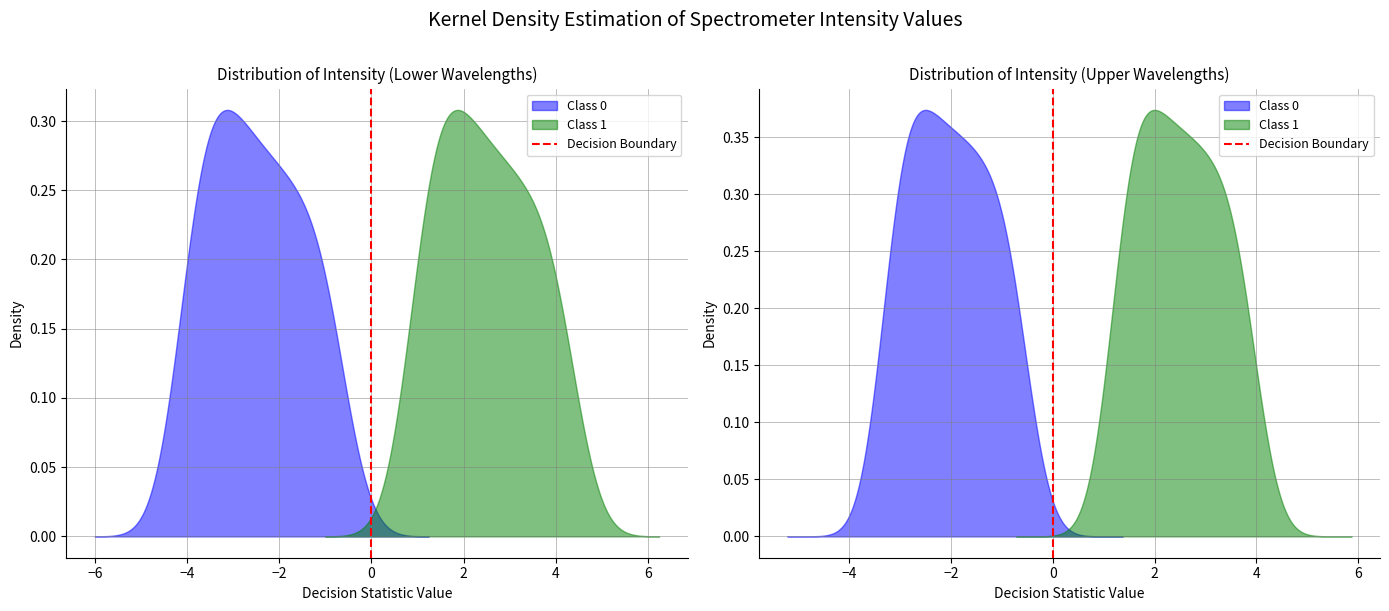

The chart shows a value of 0 at 0. True or false?

True